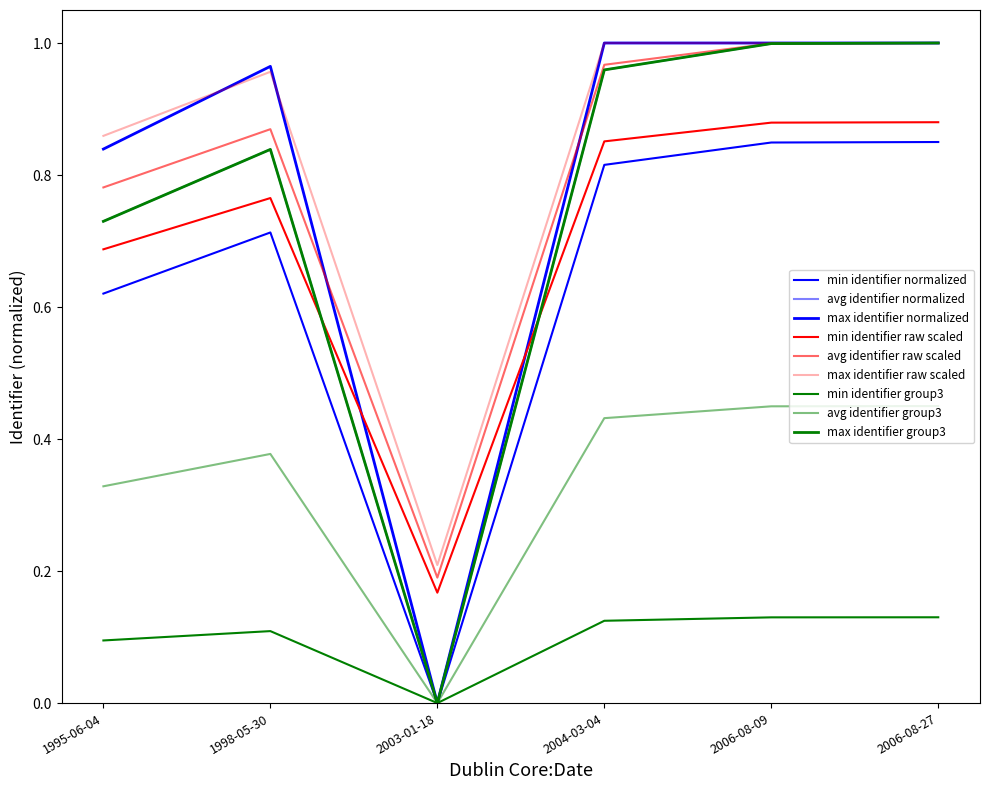

Between 1995-06-04 and 2004-03-04, which is larger?

2004-03-04